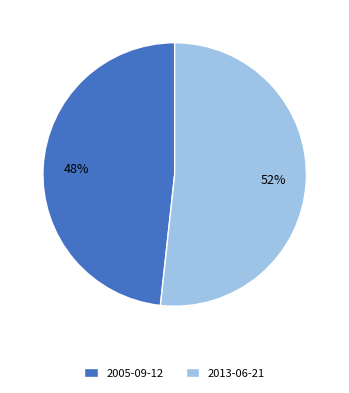

The 2005-09-12 slice represents 38% of the pie. True or false?

False